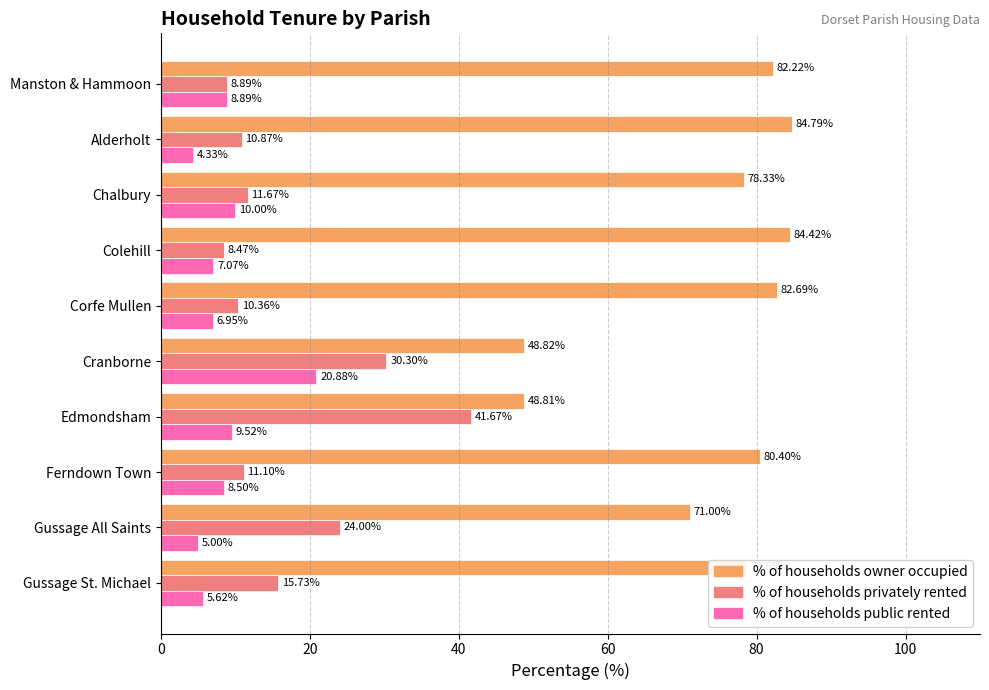

Rank the series by their maximum value, from lowest to highest.

% of households public rented, % of households privately rented, % of households owner occupied